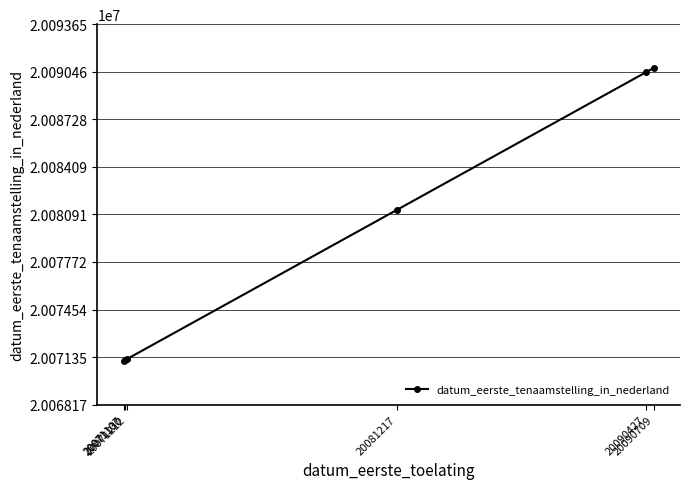

What is the average value?

20079300